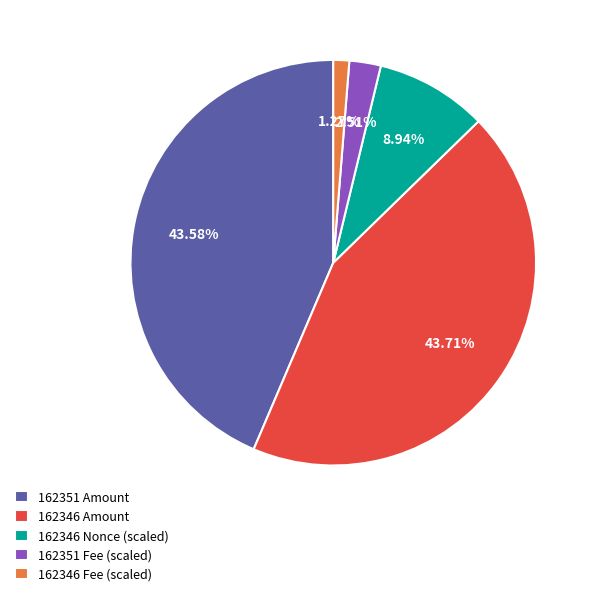

To the nearest percent, what is the average slice percentage?

20%